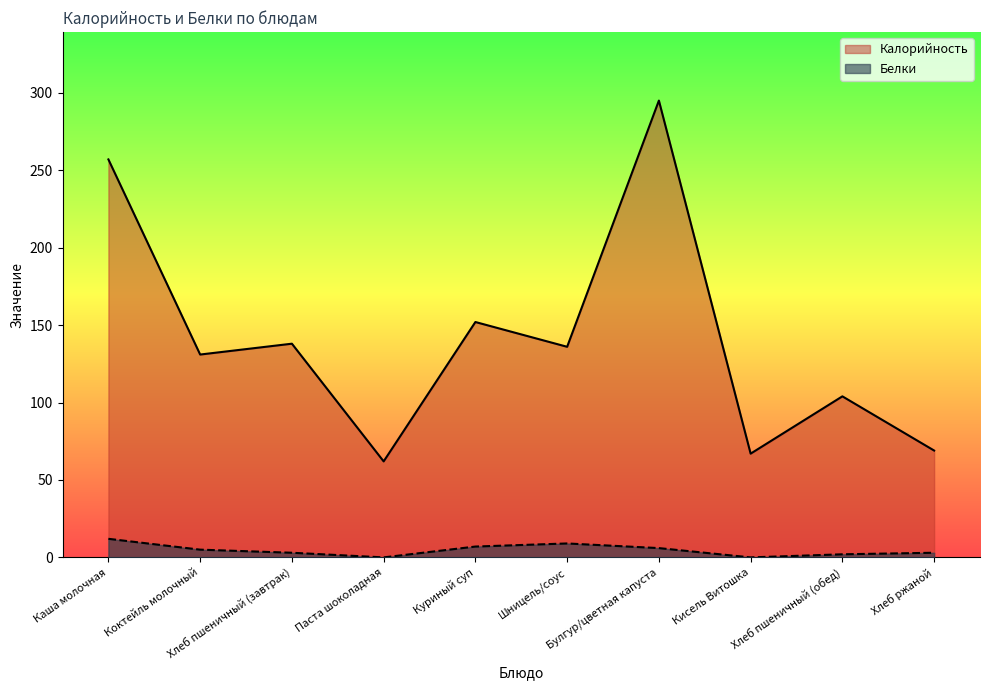

What is the total value across all series at Куриный суп?

159